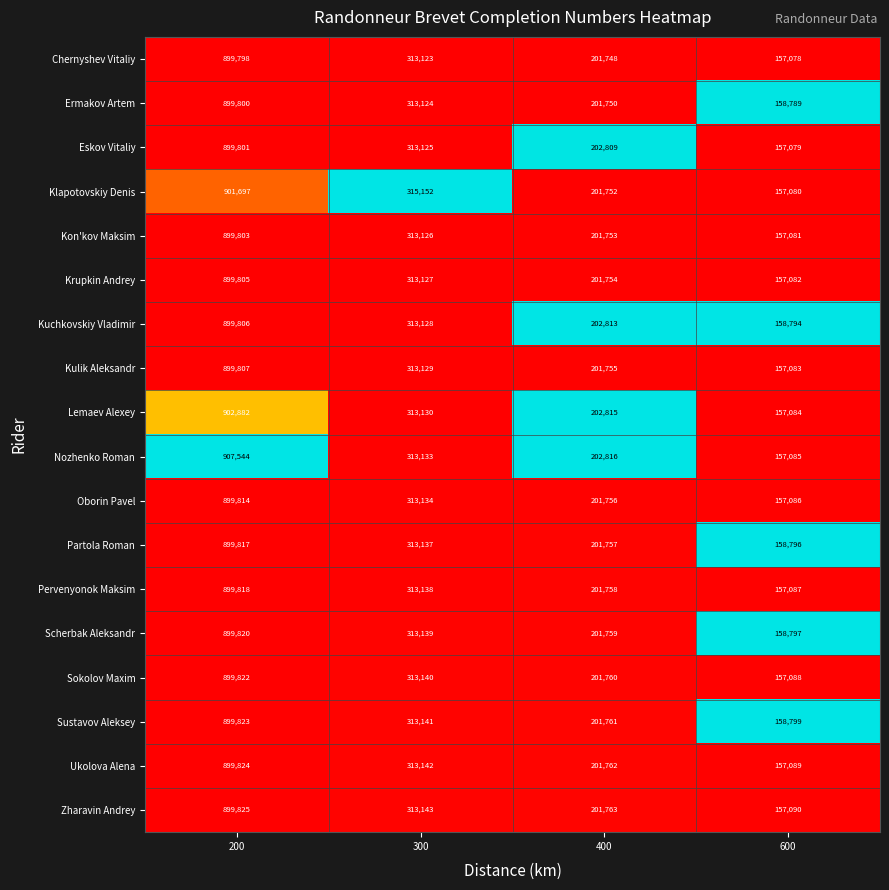

Read the Partola Roman value at 300.

313137